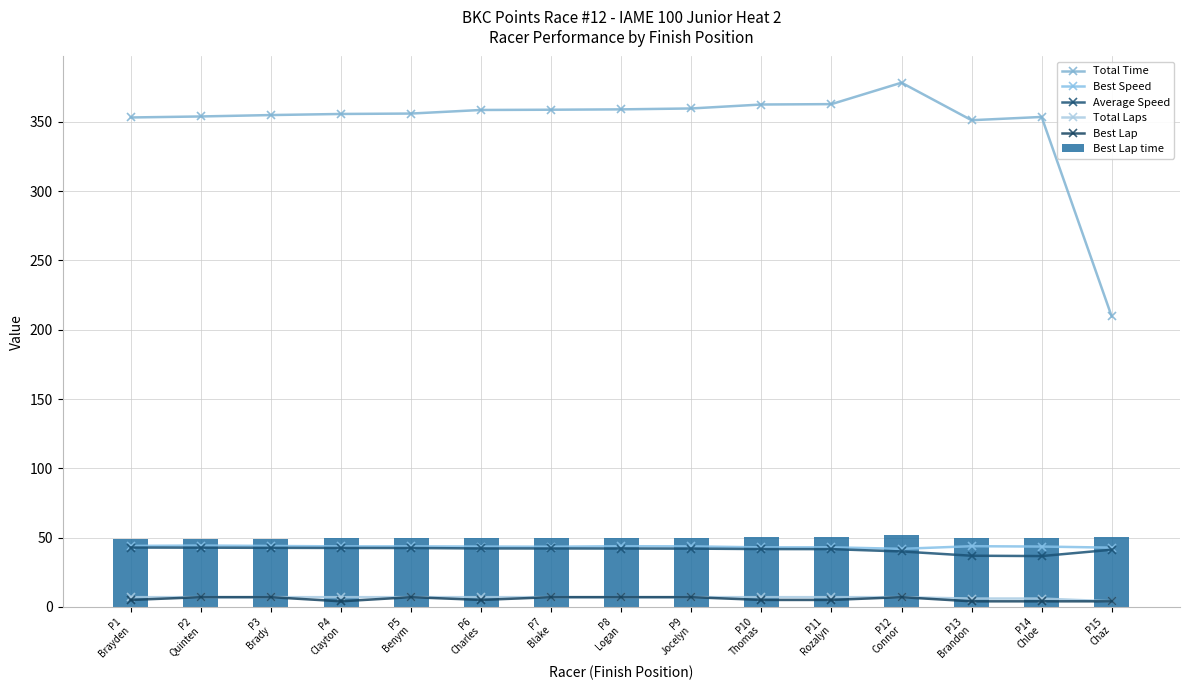

What position from the right is P15
Chaz?

1